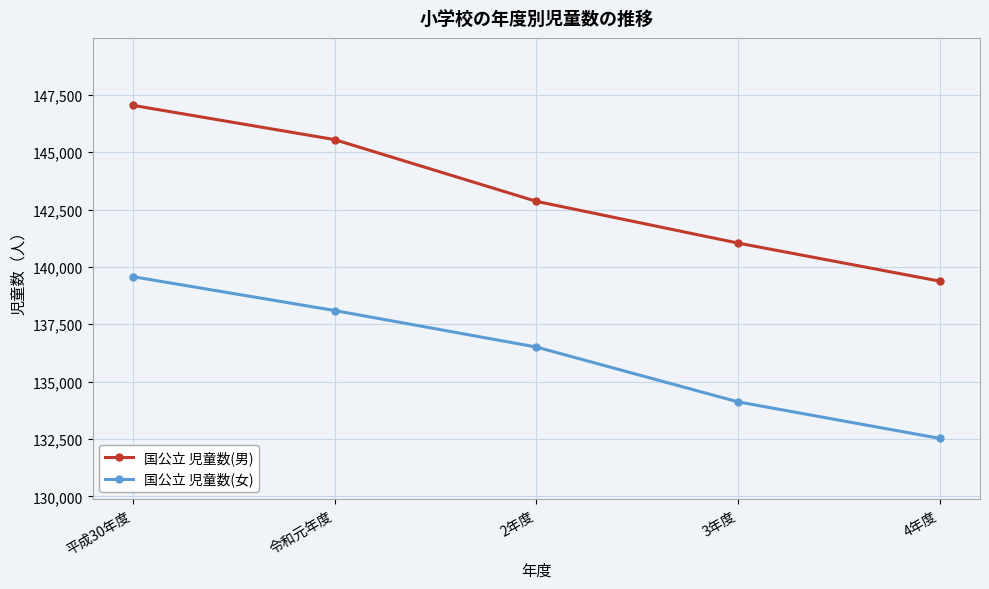

Reading right to left, what are all the values shown in this chart?

国公立 児童数(男): 4年度=139382	3年度=141042	2年度=142862	令和元年度=145554	平成30年度=147047
国公立 児童数(女): 4年度=132526	3年度=134118	2年度=136509	令和元年度=138101	平成30年度=139576